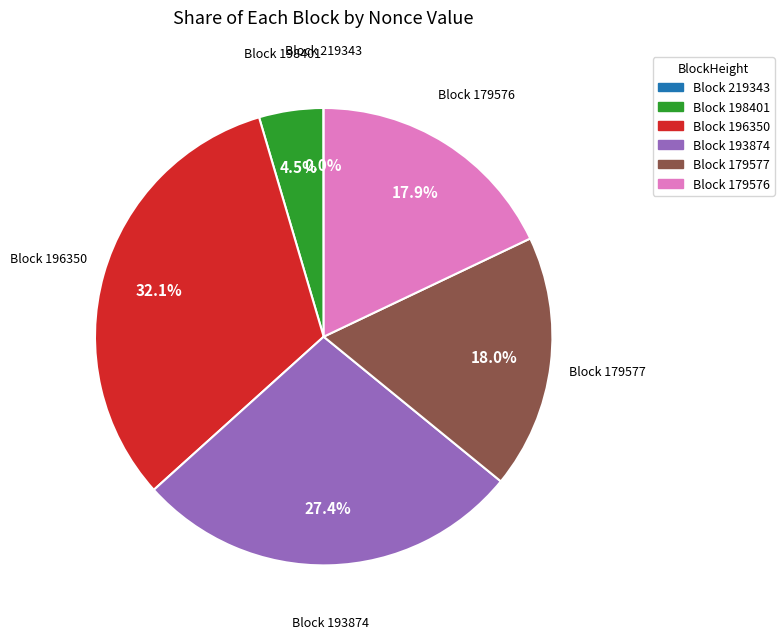

What portion of the pie excludes Block 198401?

95.5%